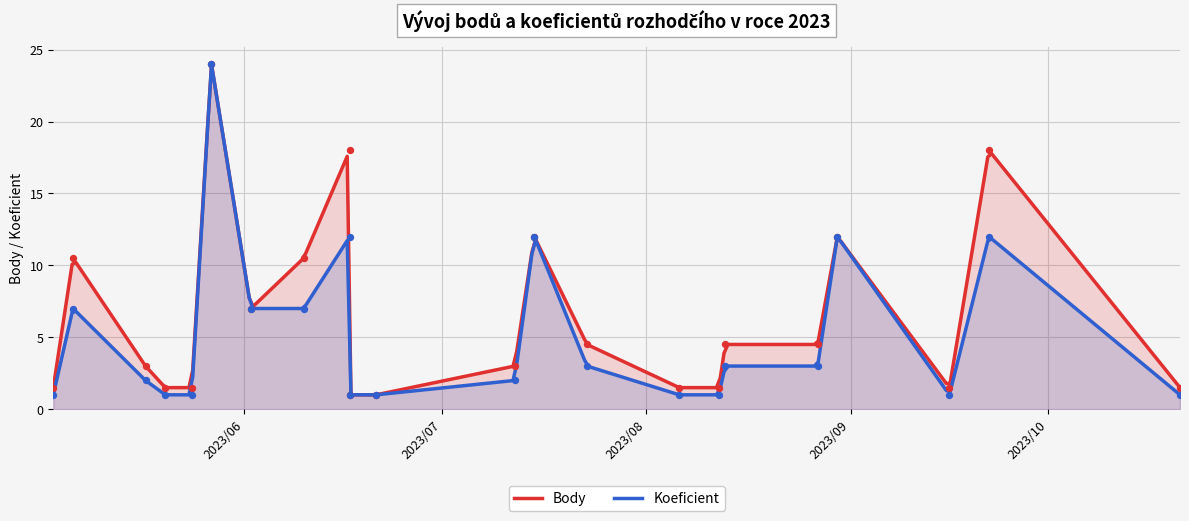

Which series reaches the maximum Y coordinate?

Body